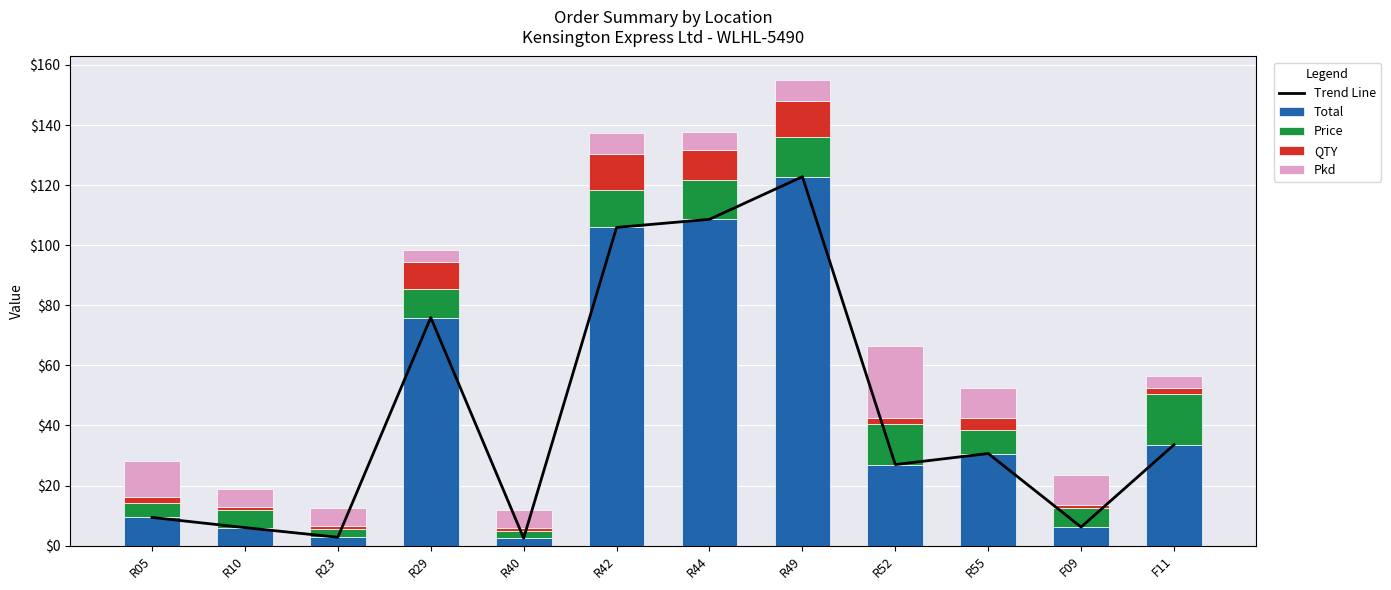

At which category is the sum across all series the highest?

R49